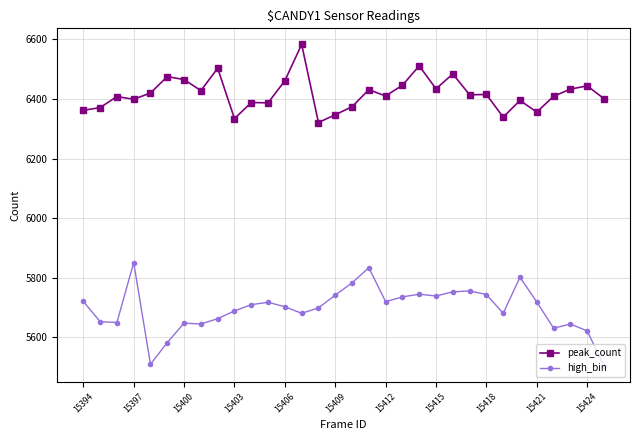

List the series in order of their overall mean, highest first.

peak_count, high_bin